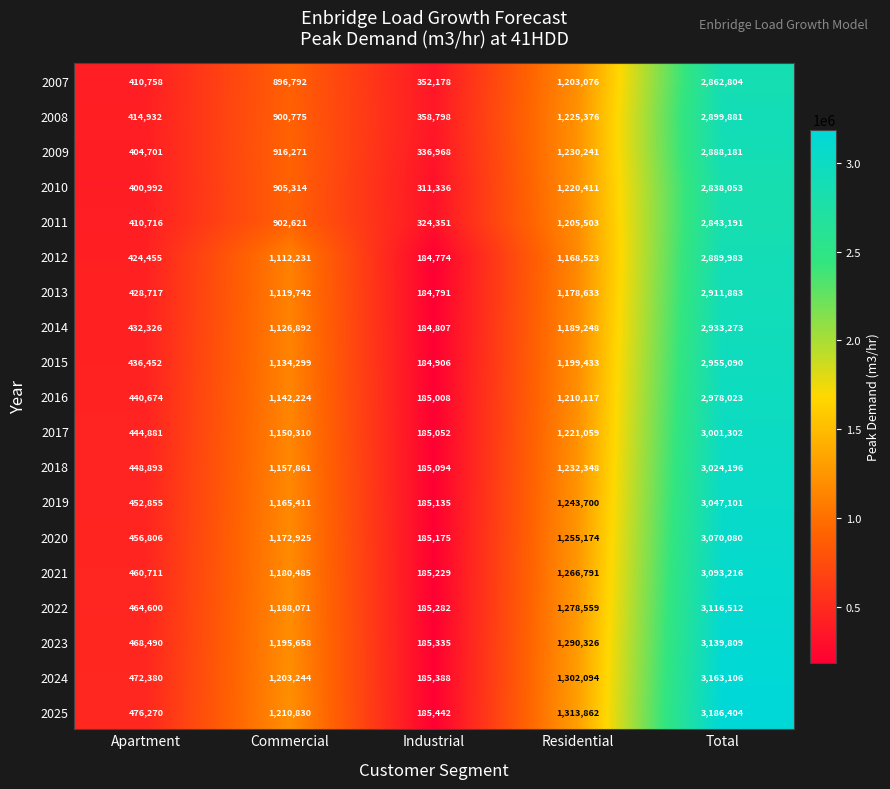

What is the sum of the 2021 values at Industrial and Total?

3278445